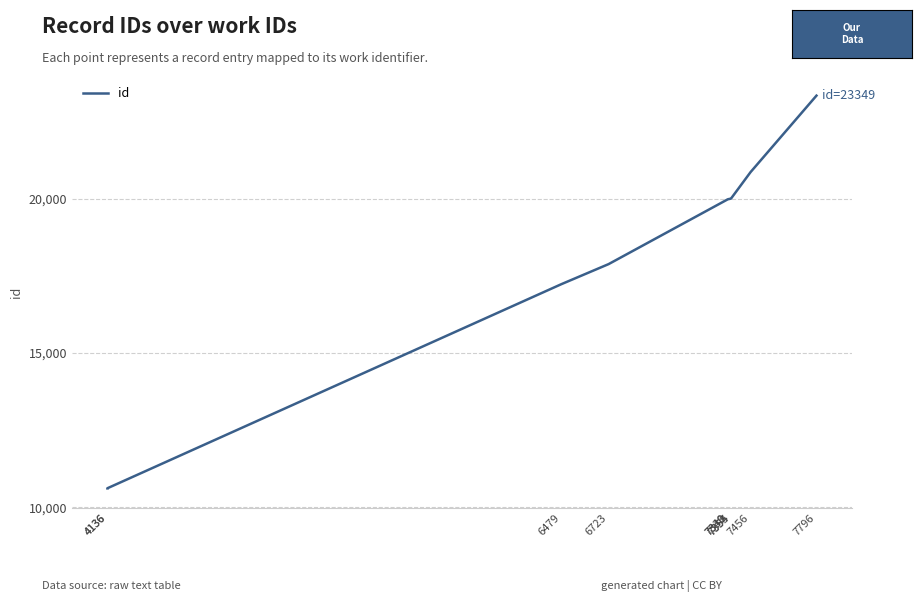

What is the difference between the maximum and second lowest values?

12733